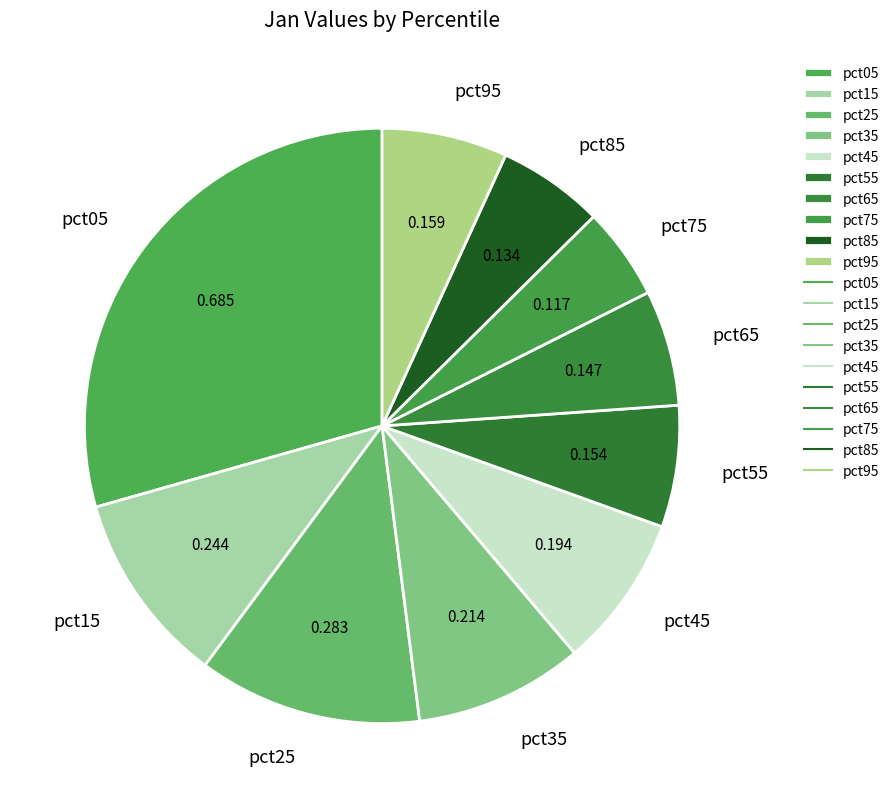

Combined, do pct95 and pct55 account for over 50%?

No